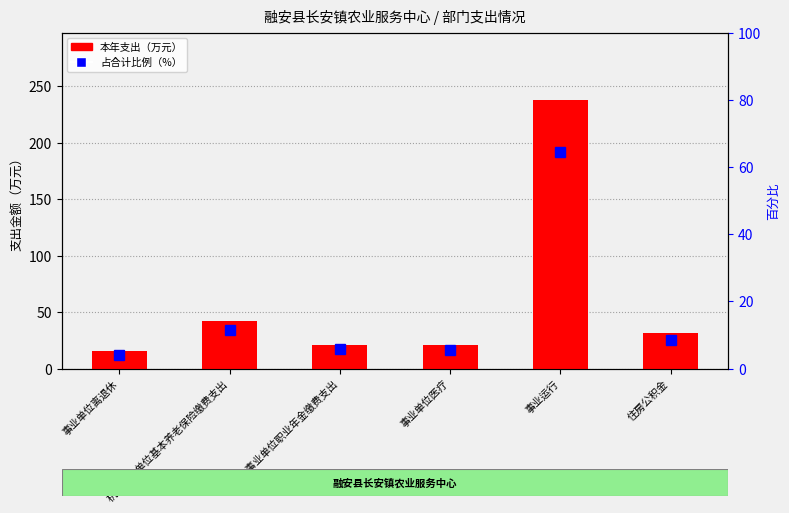

What is the minimum value for 占合计比例（%）?

4.2